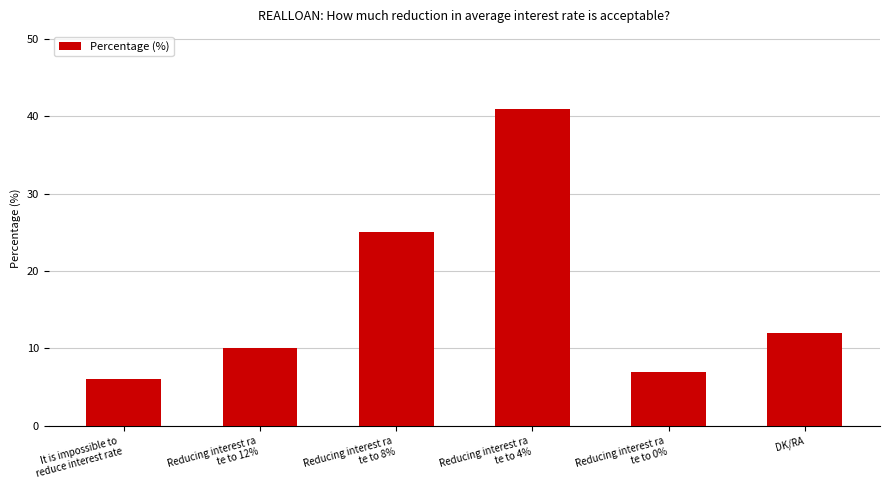

What is the maximum value shown in the chart?

41